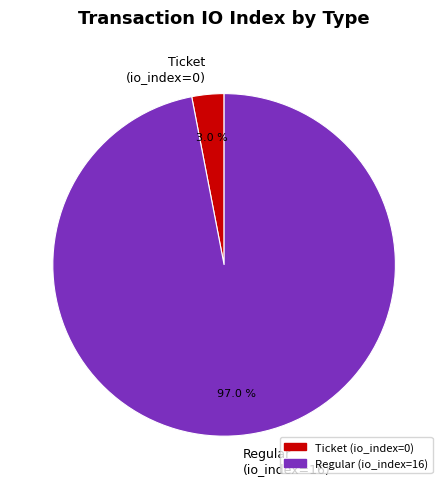

Which has a higher value, Ticket (io_index=0) or Regular (io_index=16)?

Regular (io_index=16)